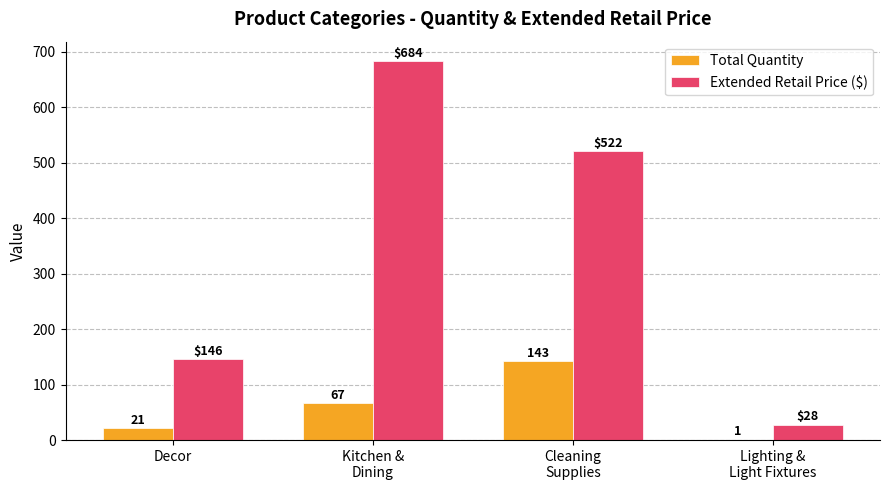

Count the number of data series in this chart.

2